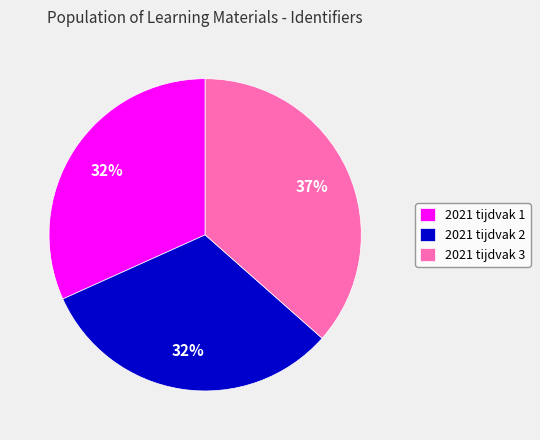

What percentage is the 2021 tijdvak 1 slice, to the nearest percent?

32%